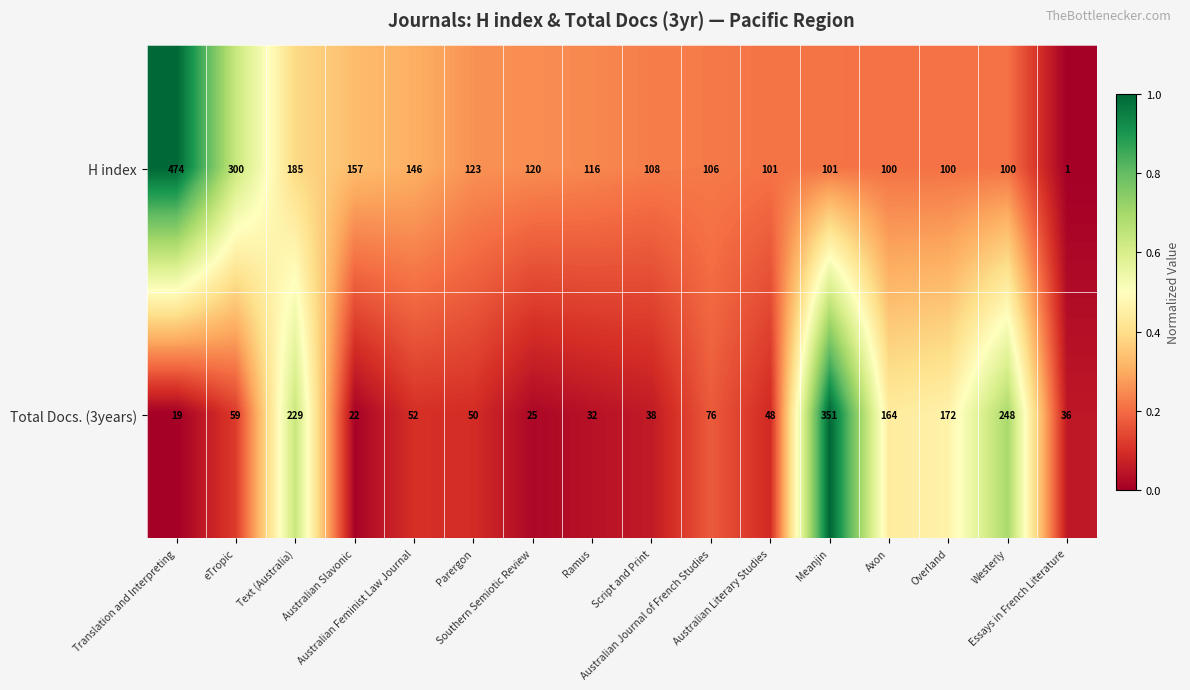

Which series changed the most between Text (Australia) and Australian Literary Studies?

Total Docs. (3years)